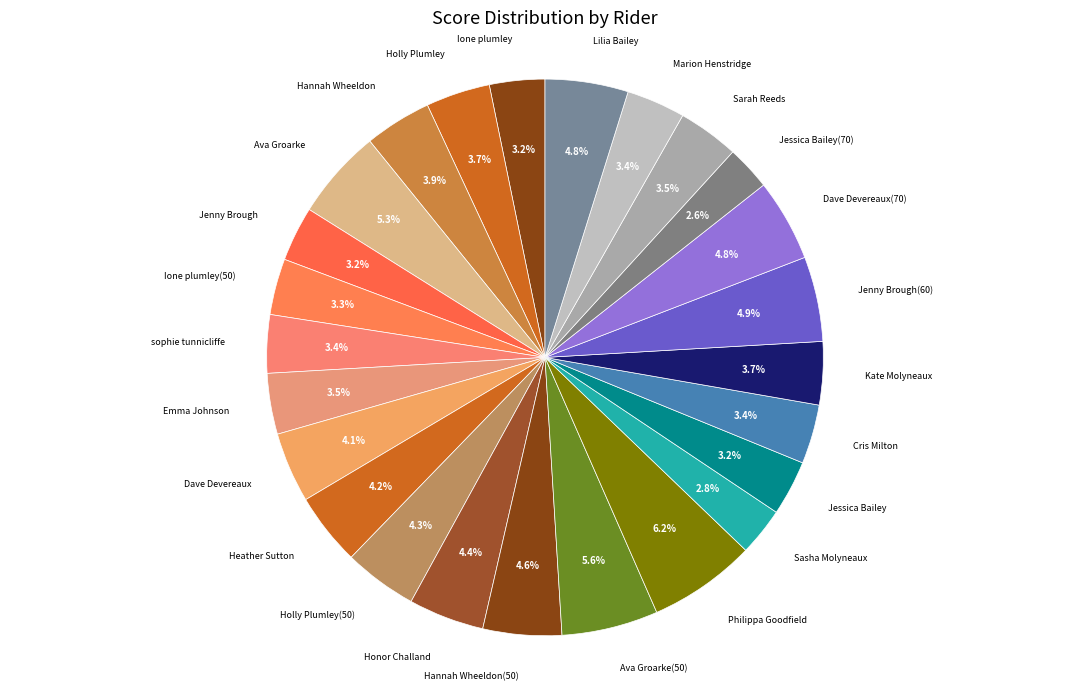

Is there any slice that represents more than half of the pie?

No